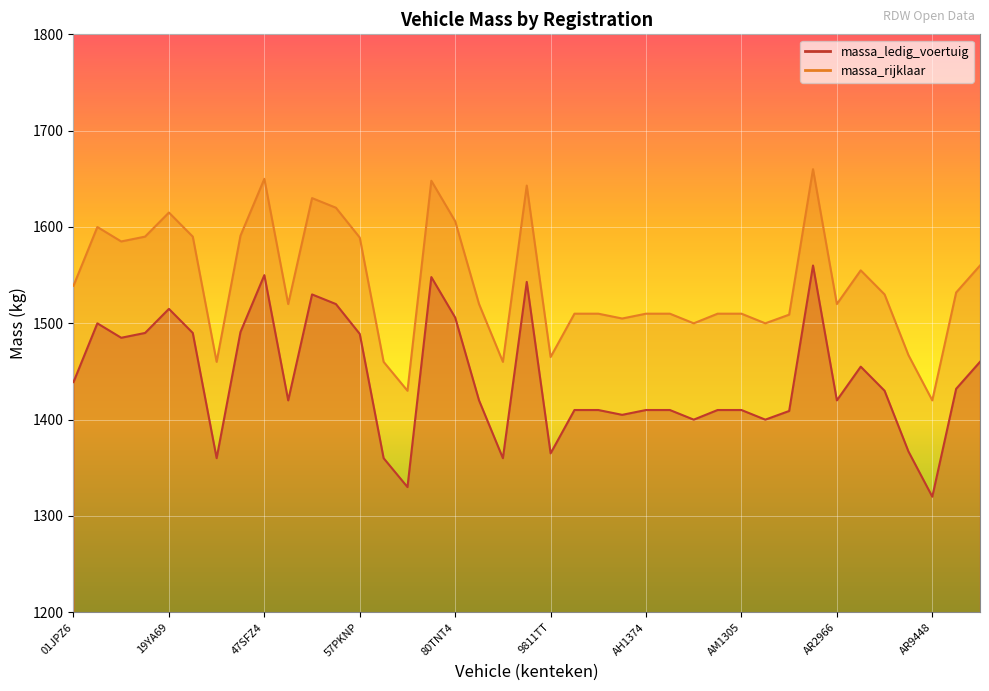

True or false: massa_ledig_voertuig and massa_rijklaar intersect in this chart.

False